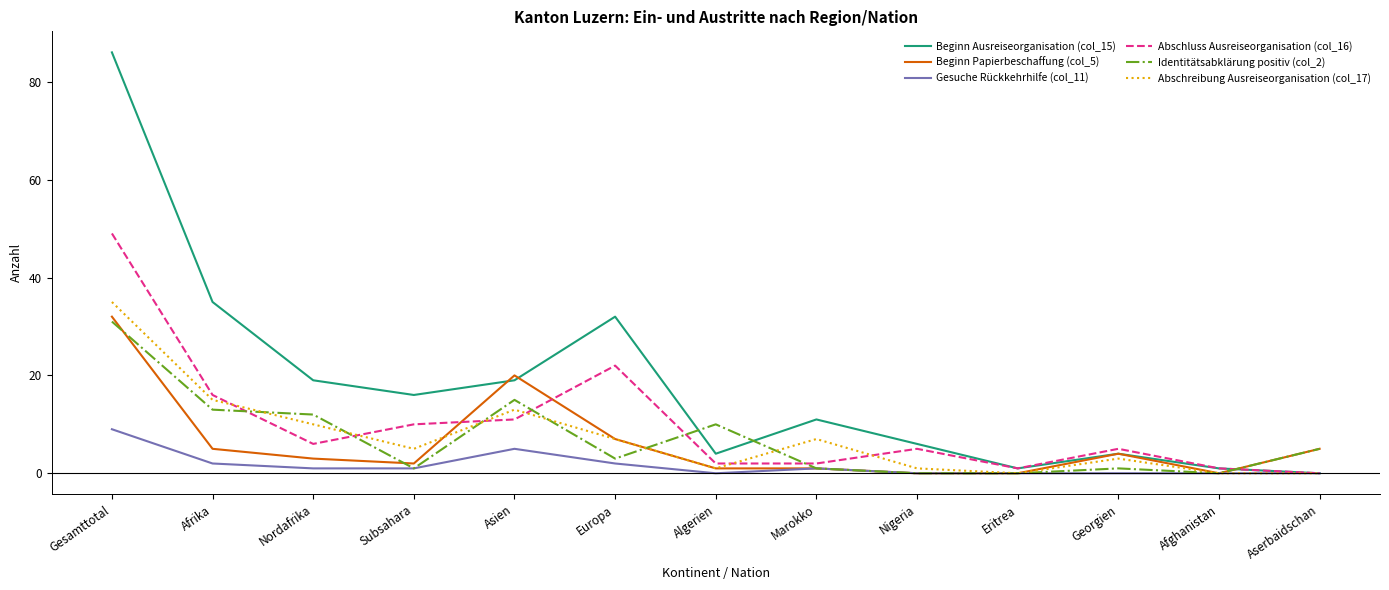

Which category has the highest value in the Abschluss Ausreiseorganisation (col_16) series?

Gesamttotal